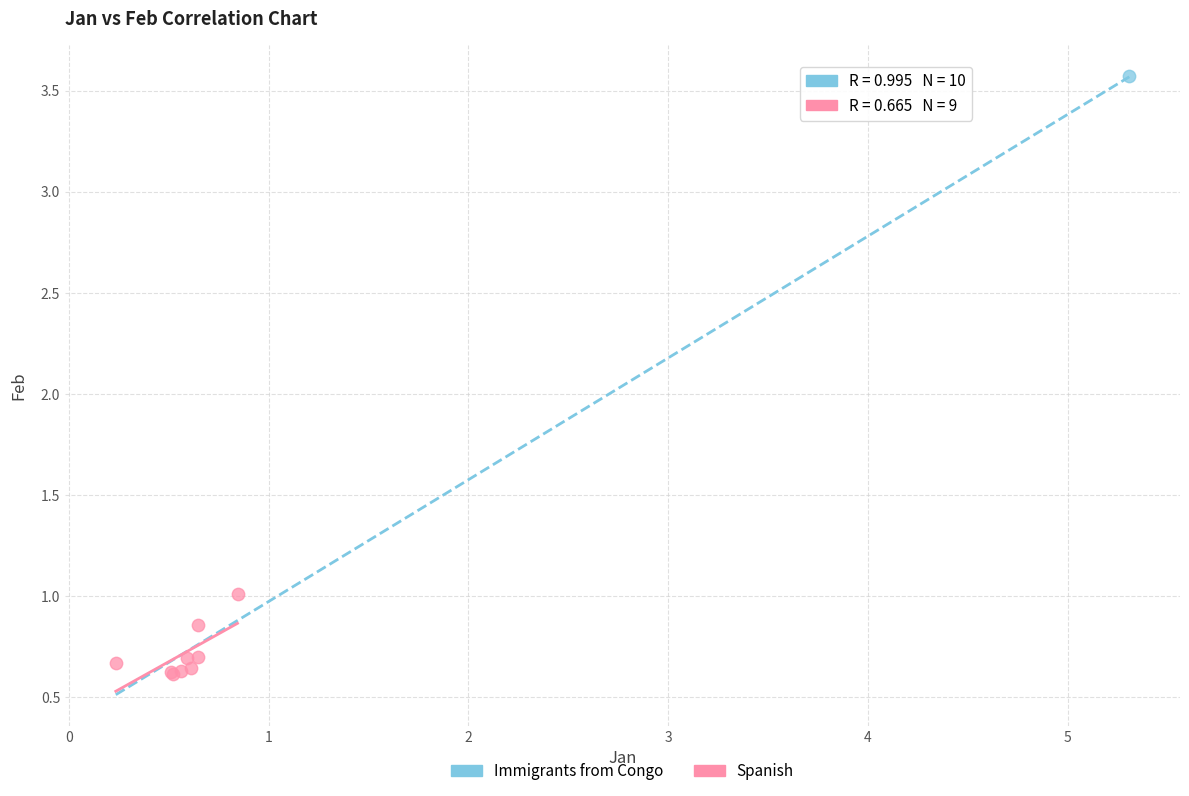

What are all the series names shown in the legend?

Immigrants from Congo, Spanish